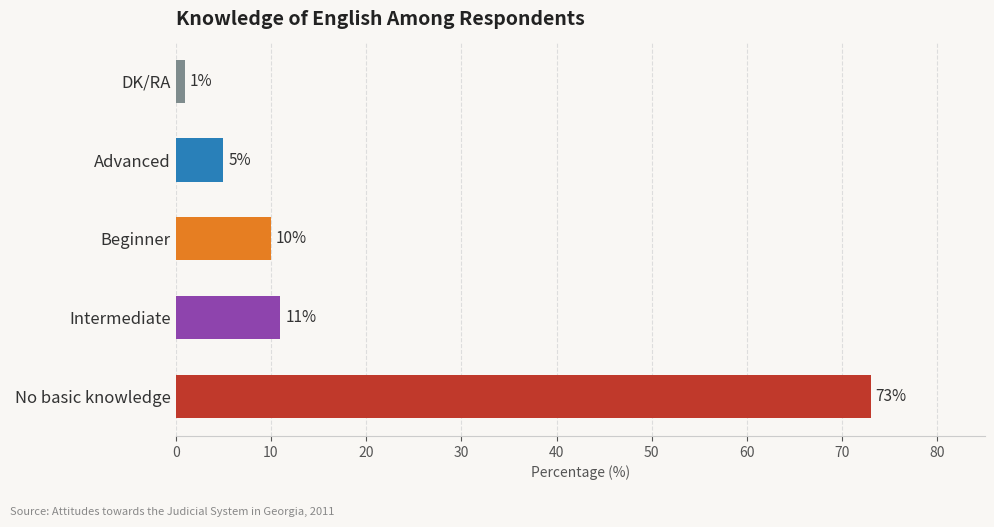

True or false: the data shows 11 at Intermediate.

True